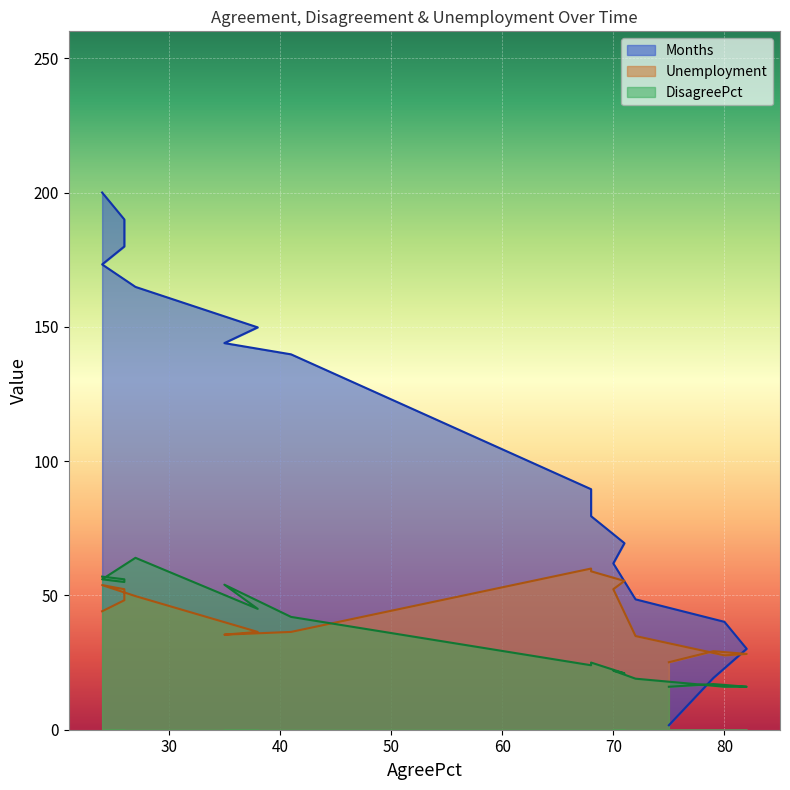

Reading right to left, what are all the values shown in this chart?

Months: 200.0	190.0	179.9	173.2	164.9	149.8	143.9	139.7	89.5	79.5	69.5	61.9	48.5	40.2	30.1	19.2	1.7
Unemployment: 44.1	48.2	52.3	53.8	49.7	36.4	35.4	36.4	60.0	59.0	55.4	52.3	34.9	27.7	28.2	29.2	25.1
DisagreePct: 57.0	56.0	55.0	56.0	64.0	45.0	54.0	42.0	24.0	25.0	21.0	22.0	19.0	16.0	16.0	17.0	16.0